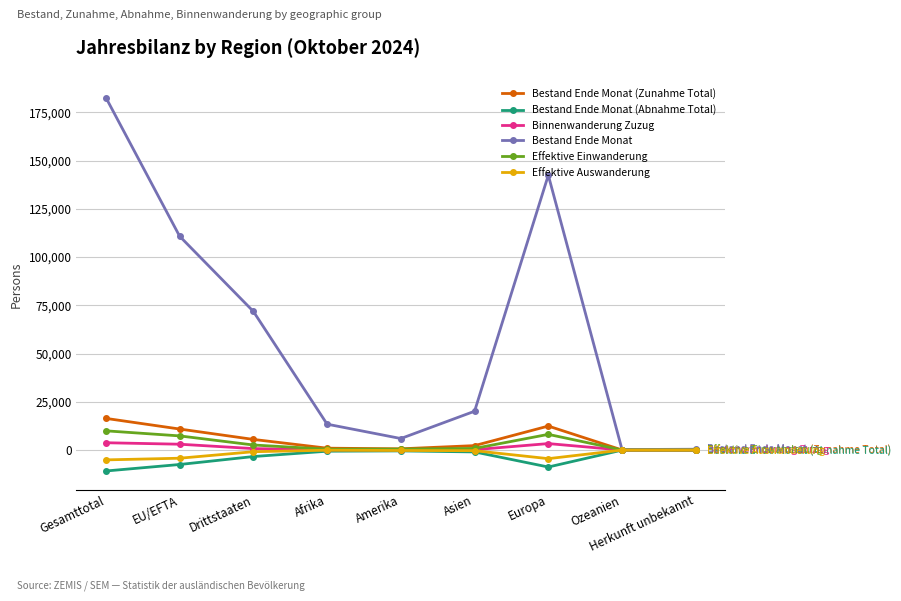

What is the sum of all Bestand Ende Monat (Zunahme Total) values?

49218